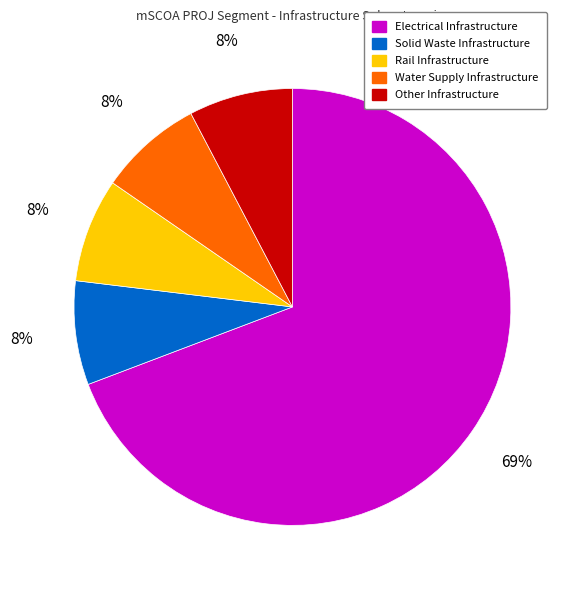

The Other Infrastructure slice represents 8% of the pie. True or false?

True